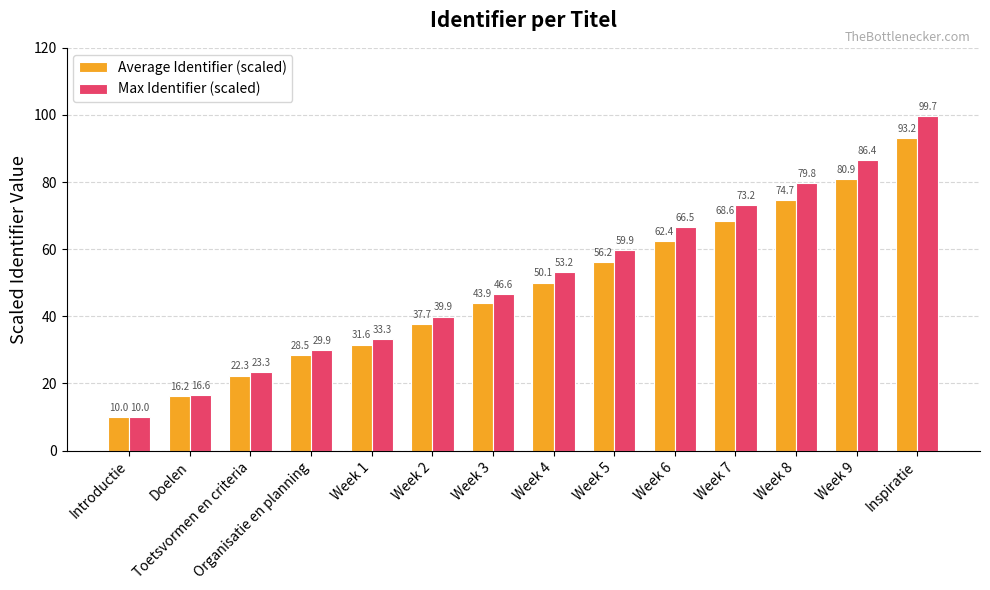

The value of Average Identifier (scaled) at Week 9 is 46.2. True or false?

False